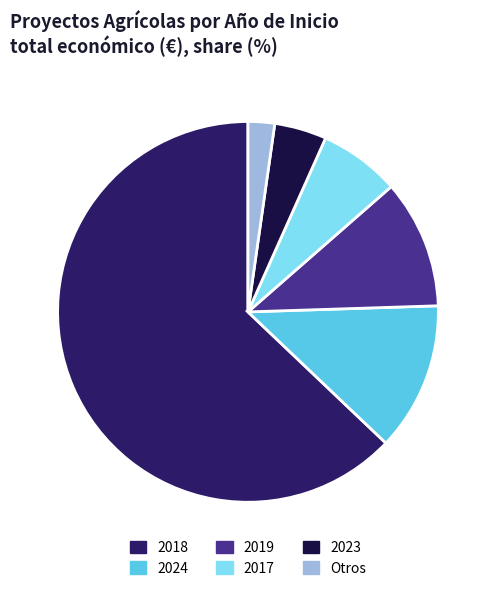

Approximately how many times larger is the value at 2024 compared to 2017?

1.8